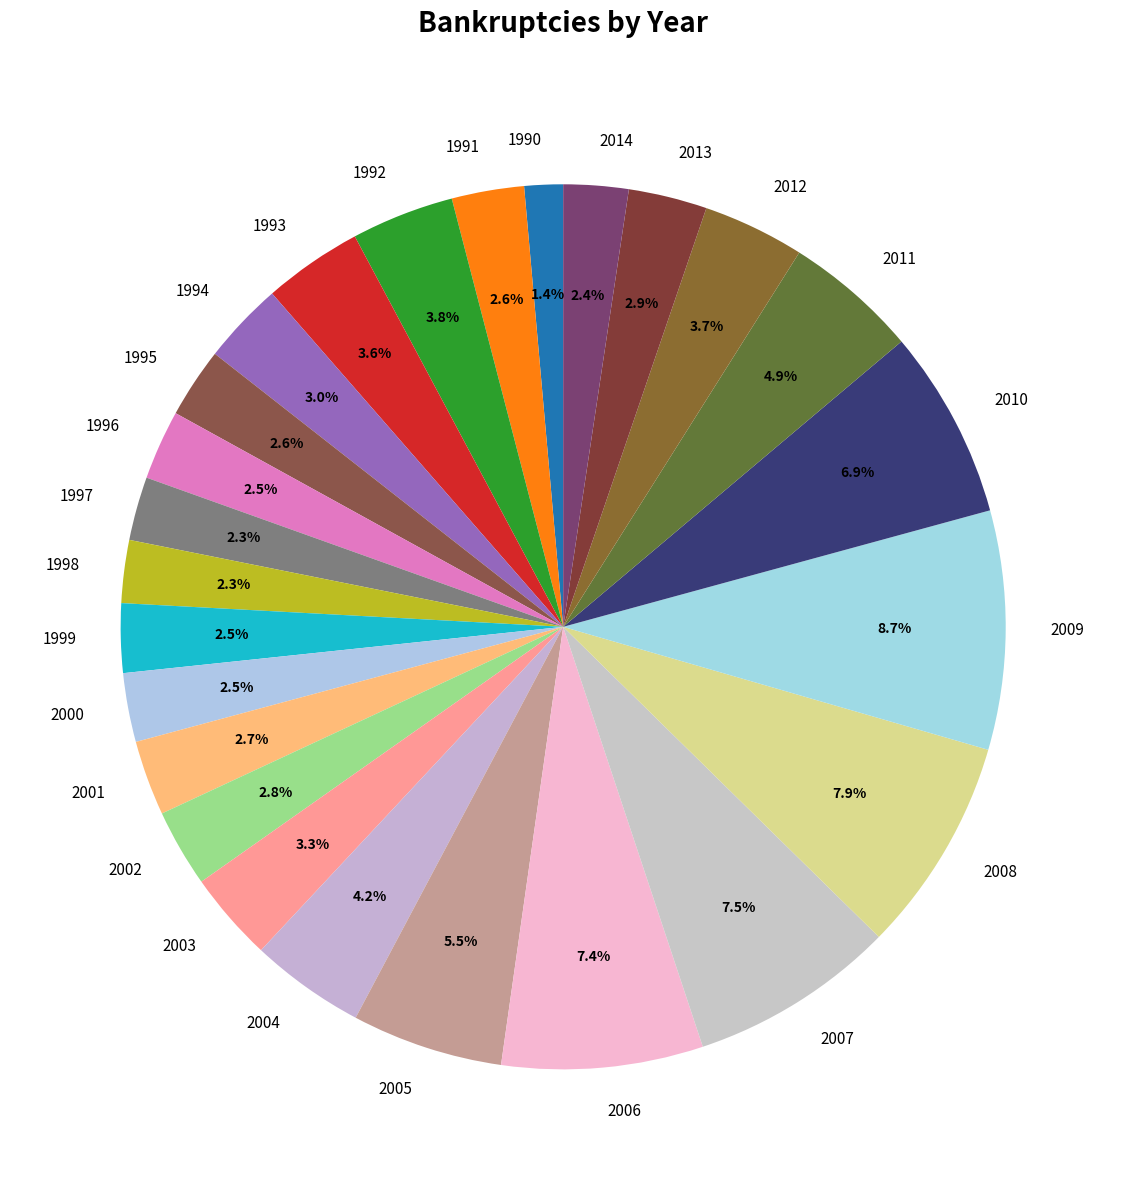

True or false: 2007 accounts for 14% of the total.

False